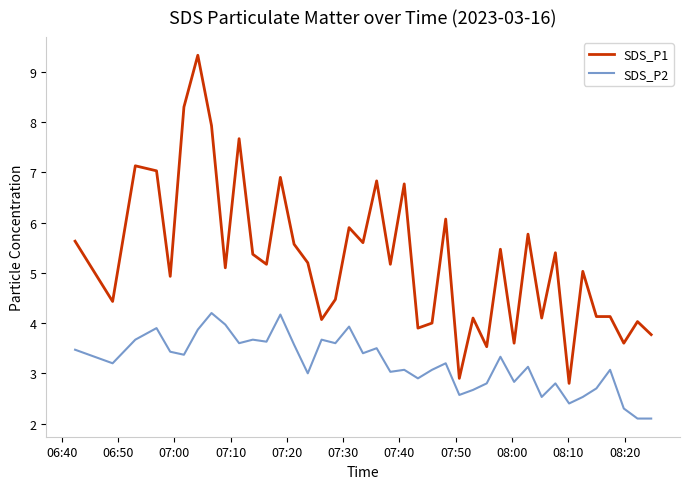

What are all the series names shown in the legend?

SDS_P1, SDS_P2